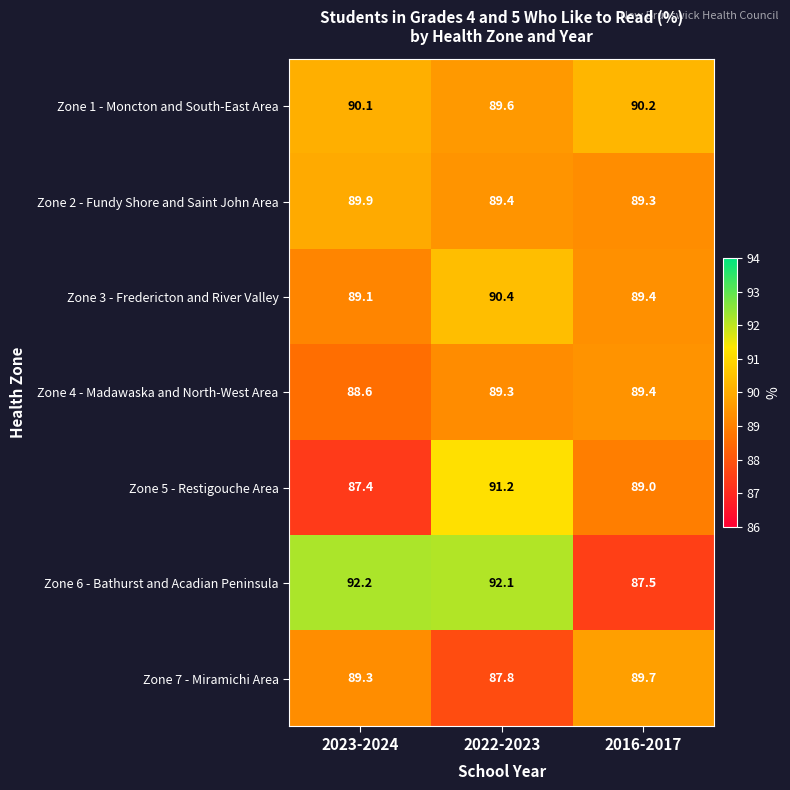

At which category is the sum across all series the highest?

2022-2023